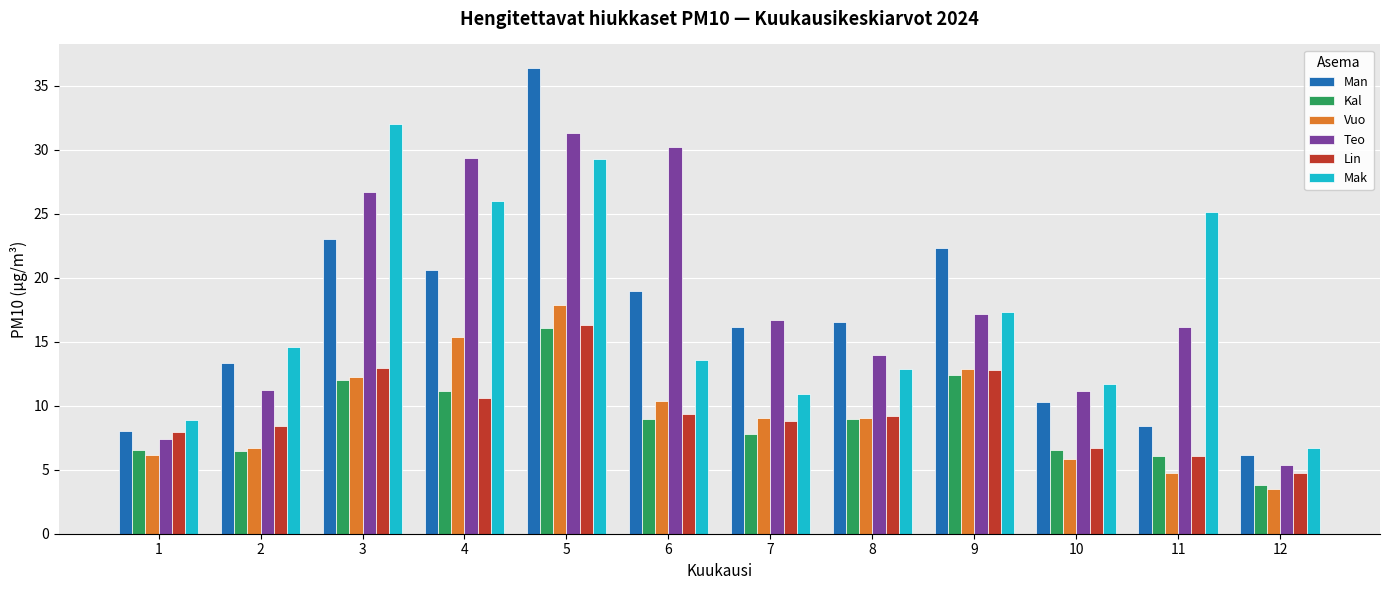

Between 5 and 12, which series saw the biggest shift?

Man